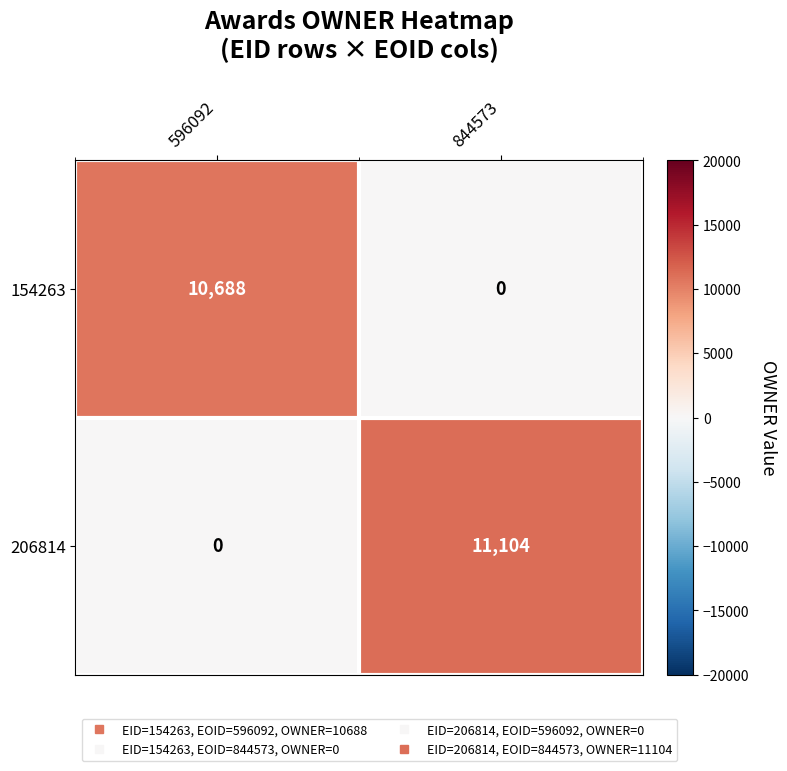

What is the average value of the 206814 series?

5552